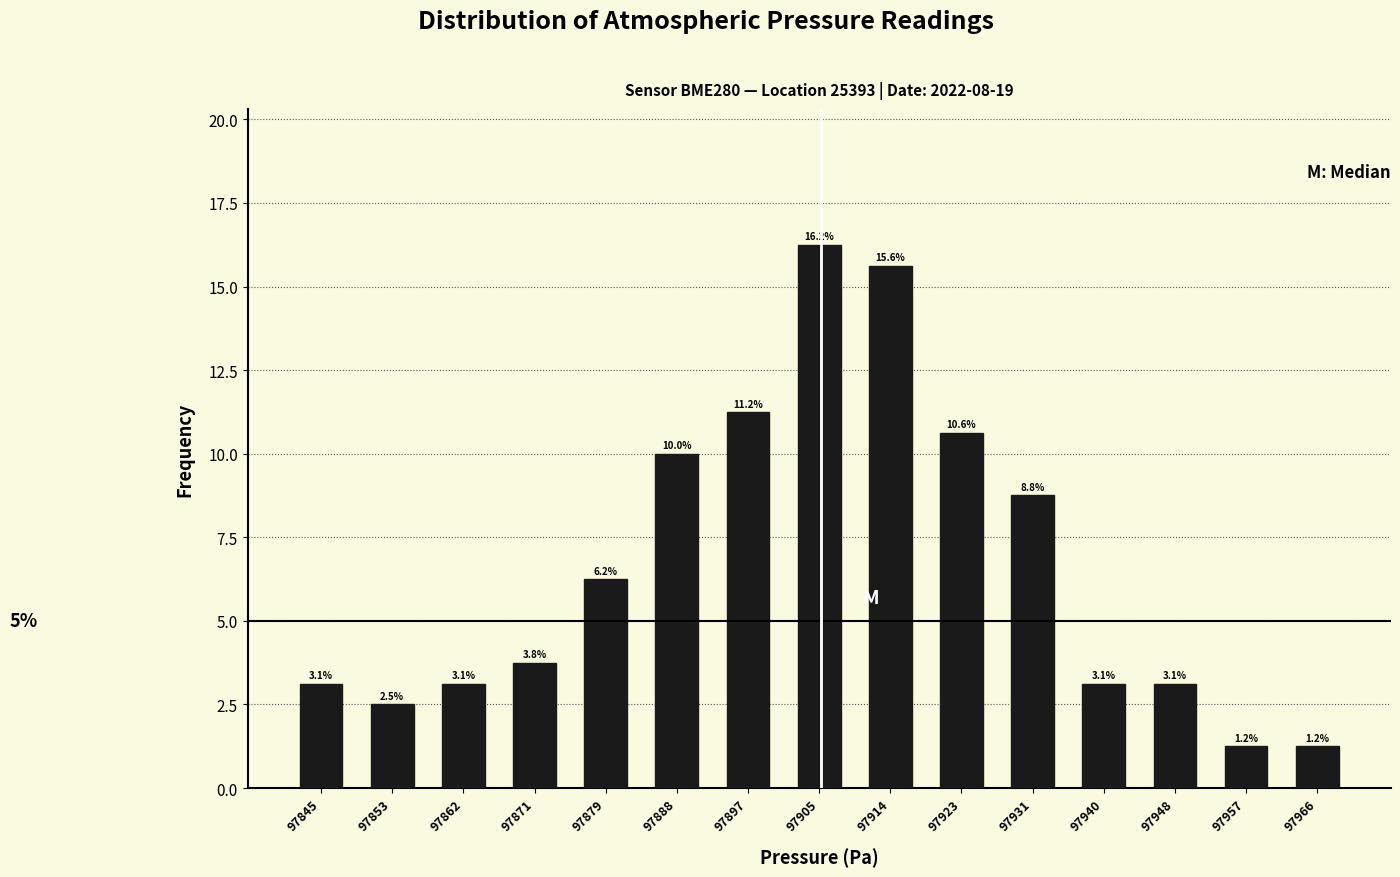

How tall is the bar that spans 97850 to 97858 on the x-axis? The bar edges are not printed on the chart, so give them approximately, as read against the axis.

2.5